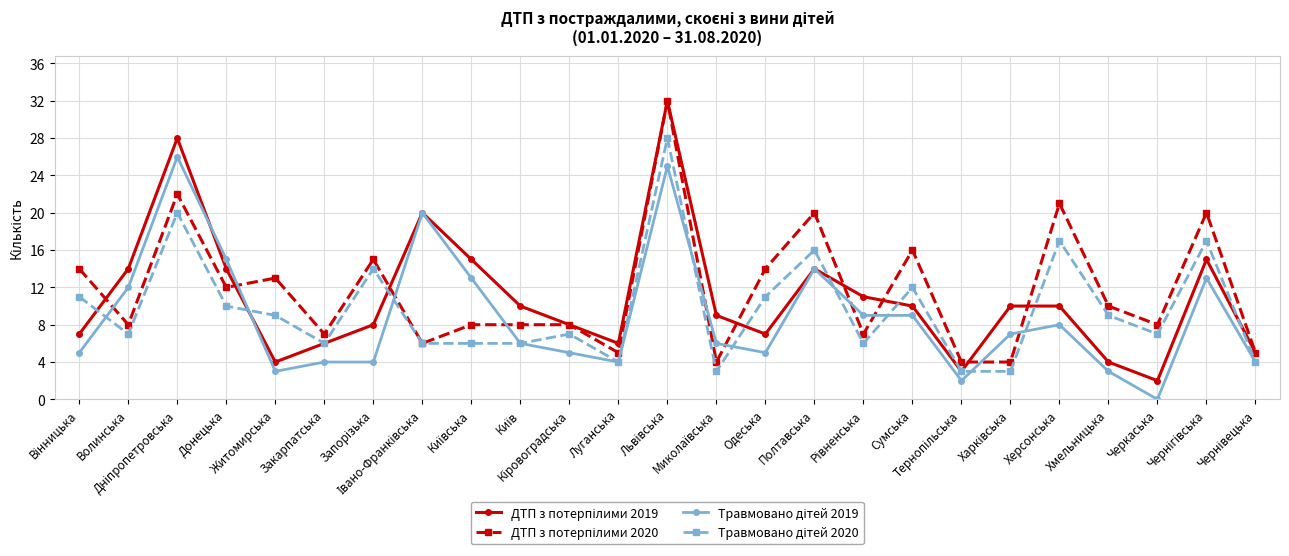

What is the greatest value displayed?

32